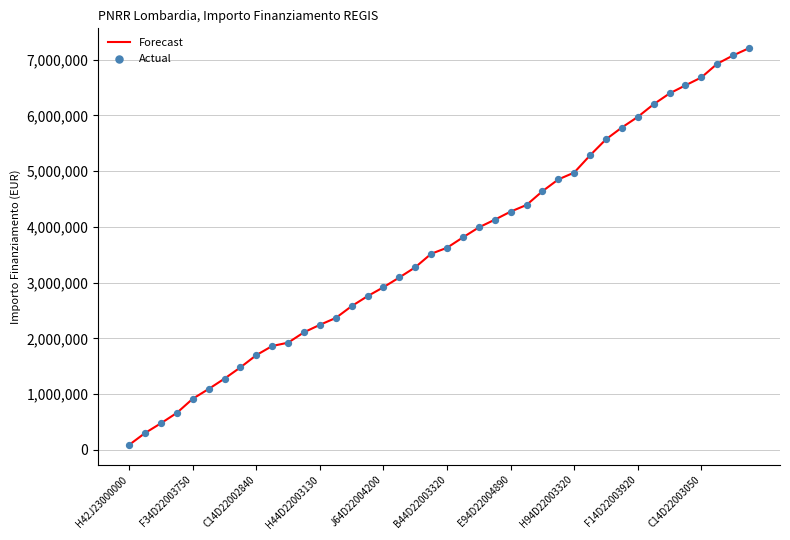

What is the difference between the maximum and minimum values?

7116307.1